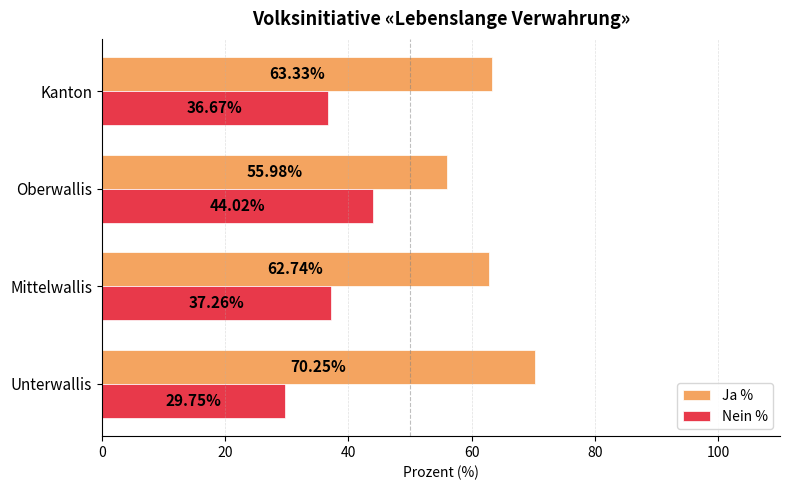

What is the average value of the Ja % series?

63.1